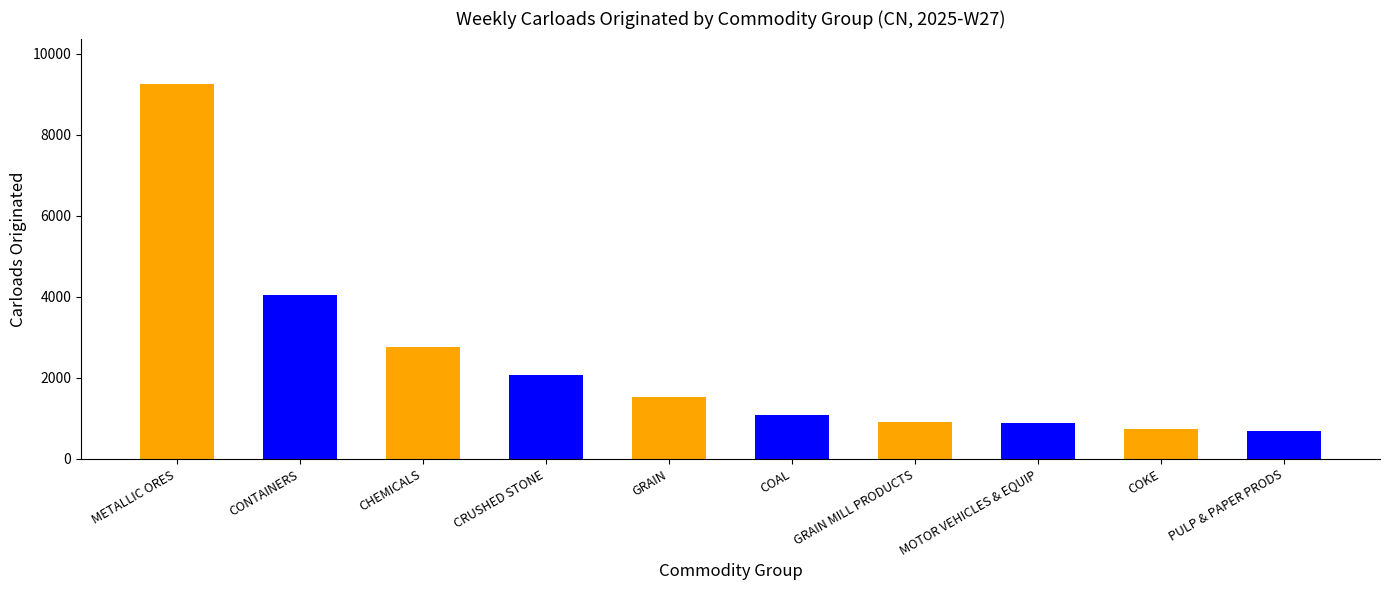

Is it true that the value at GRAIN MILL PRODUCTS is 910?

True